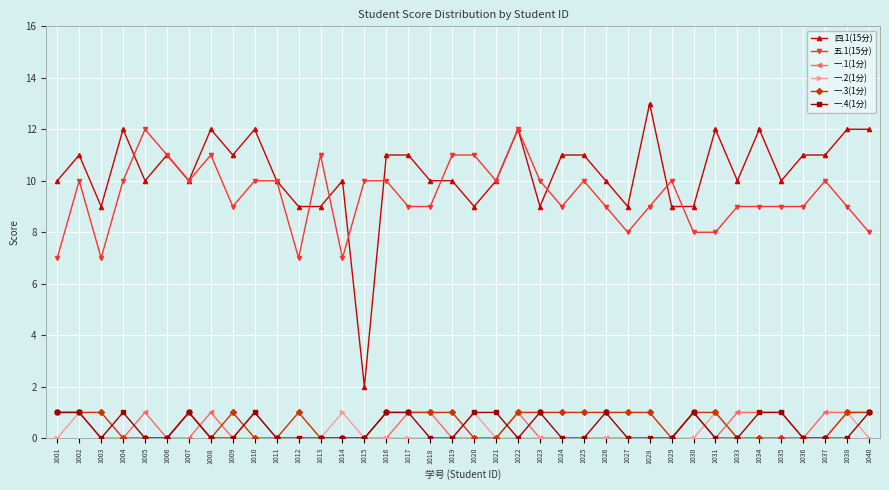

True or false: 一.1(1分) has more than 0 points higher than both neighbors.

True